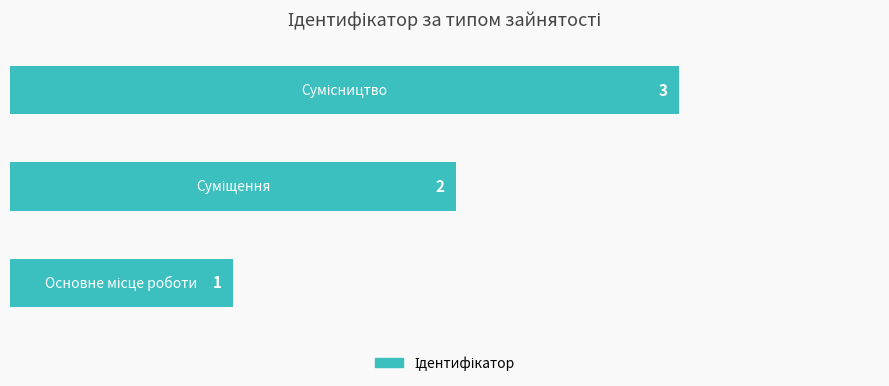

How many values are between 1 and 3?

3